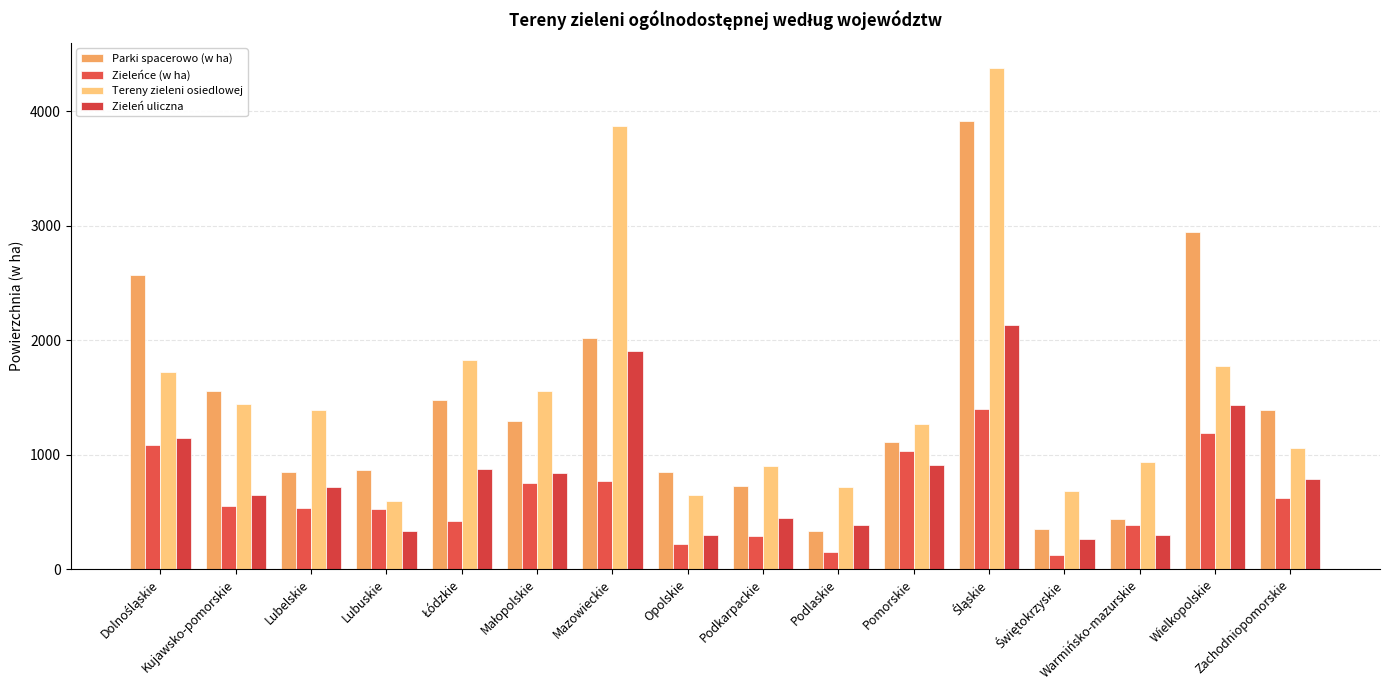

Where is Zieleńce (w ha) nearest to the value 757?

Małopolskie